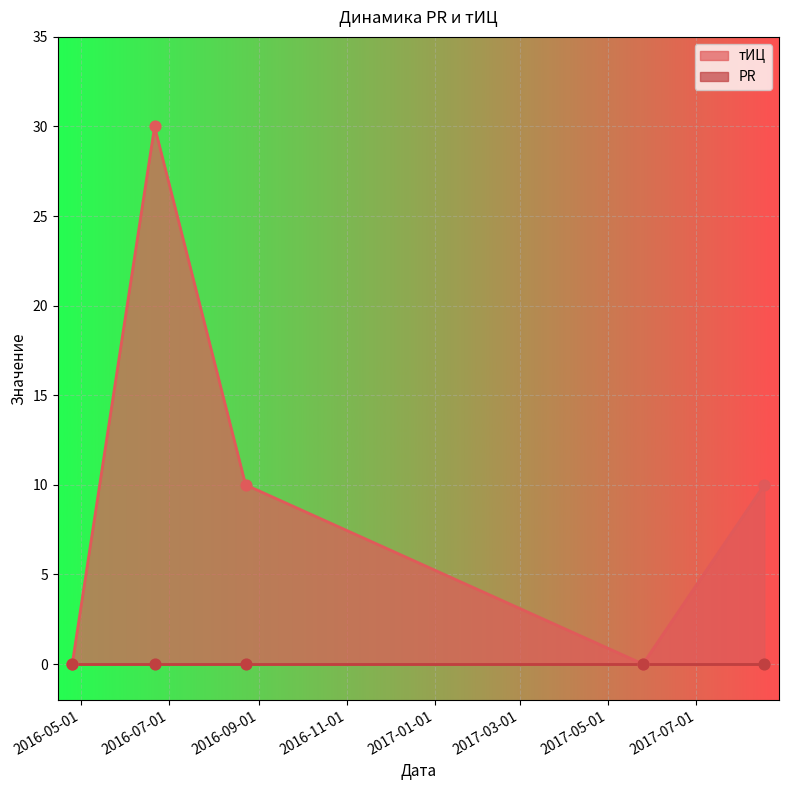

Is the value of PR at 2016-04-25 greater than the value of тИЦ at 2016-08-23?

No